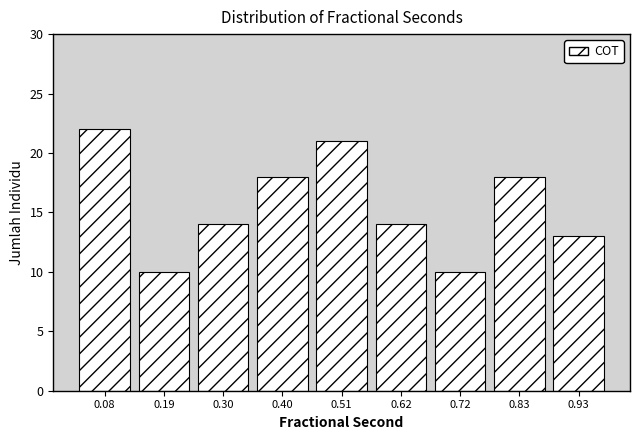

Reading left to right, transcribe this chart: for each bar, give the range it covers on the x-axis and its height. Neither the bar edges nor the heights are printed on the chart, so give them approximately, as read against the axes.

0.04 to 0.14: 22
0.14 to 0.24: 10
0.24 to 0.34: 14
0.34 to 0.46: 18
0.46 to 0.56: 21
0.56 to 0.66: 14
0.66 to 0.78: 10
0.78 to 0.88: 18
0.88 to 0.98: 13